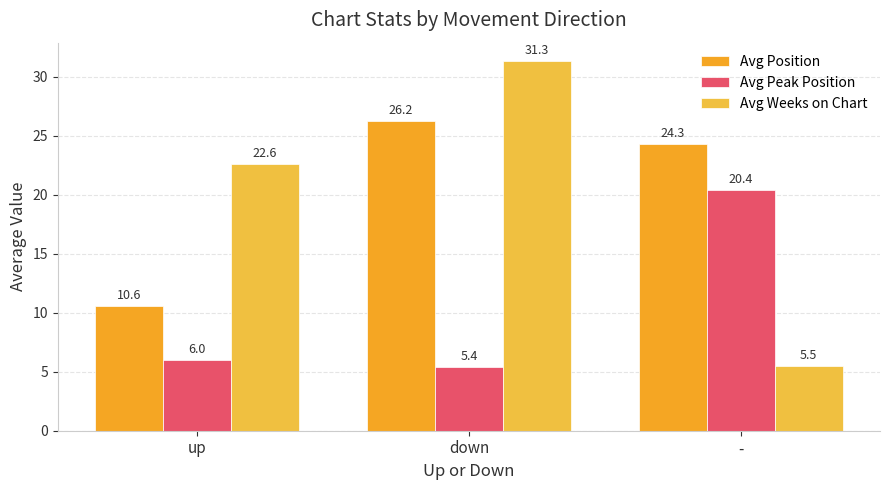

What is the total value across all series at up?

39.2